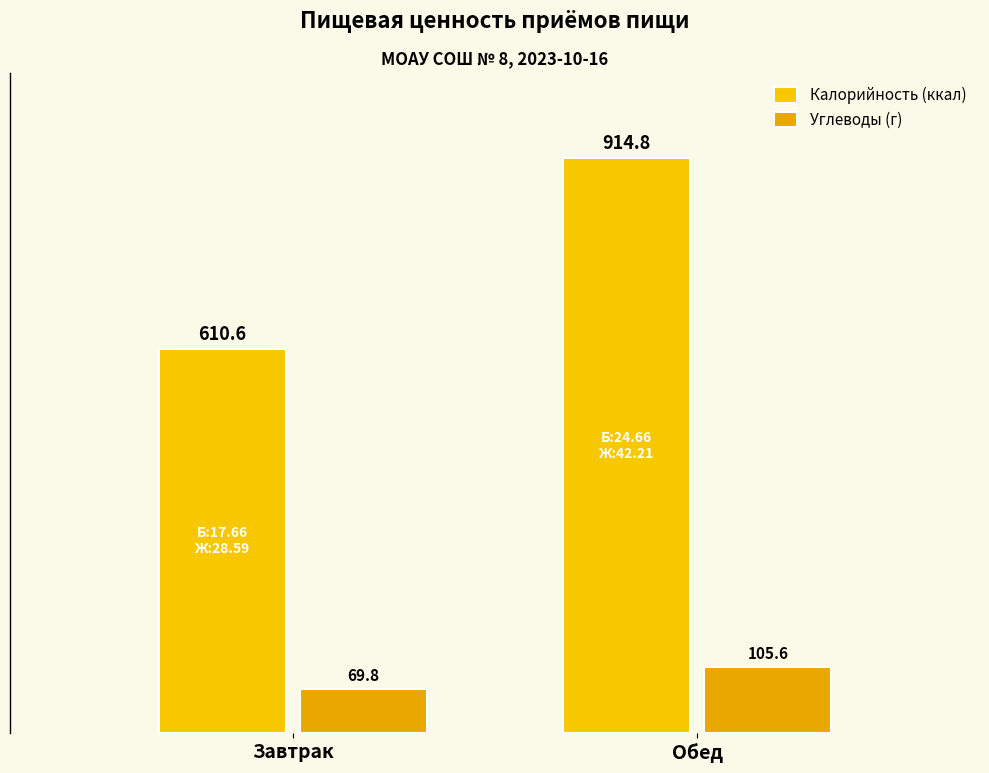

Reading right to left, list all the values displayed in this chart.

Калорийность (ккал): Обед=914.8	Завтрак=610.6
Углеводы (г): Обед=105.6	Завтрак=69.8